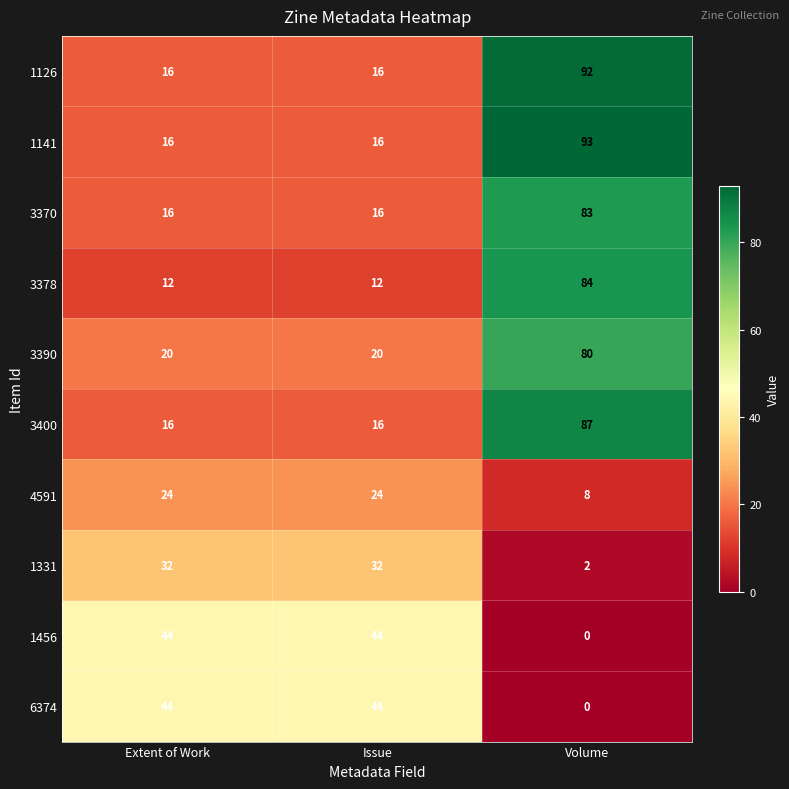

Is it true that 3370 equals 83 at Volume?

True